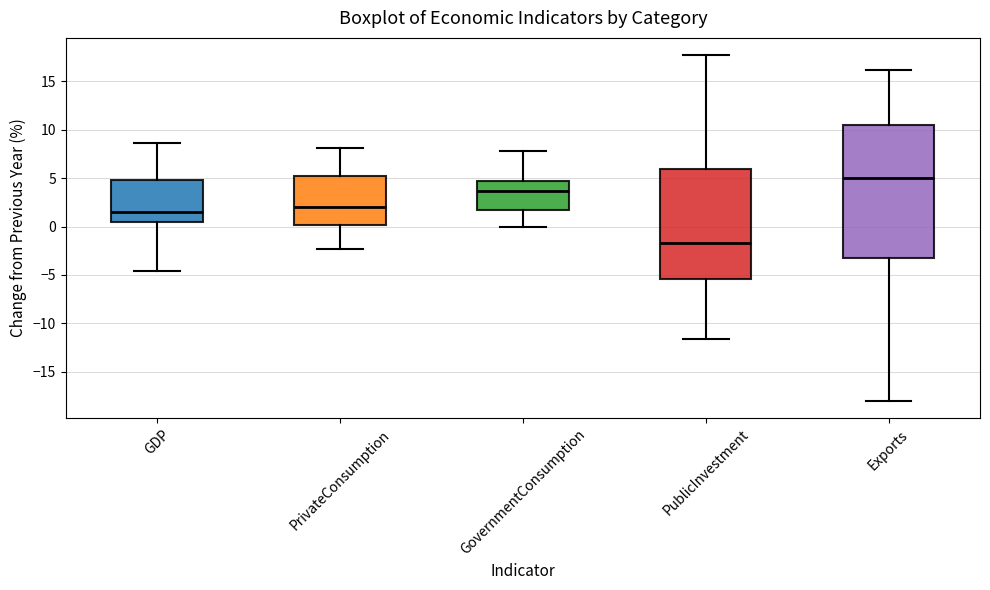

Reading left to right, transcribe this box plot: for each box, give where its median line is, the range the box spans, and where its two whiskers end, as read against the y-axis. The values are not printed on the chart, so give them approximately, as read against the axis.

GDP: median 1.5, box 0.5 to 5.0, whiskers -4.5 to 8.5
PrivateConsumption: median 2.0, box 0.0 to 5.0, whiskers -2.5 to 8.0
GovernmentConsumption: median 3.5, box 2.0 to 4.5, whiskers 0.0 to 8.0
PublicInvestment: median -1.5, box -5.5 to 6.0, whiskers -11.5 to 17.5
Exports: median 5.0, box -3.0 to 10.5, whiskers -18.0 to 16.0